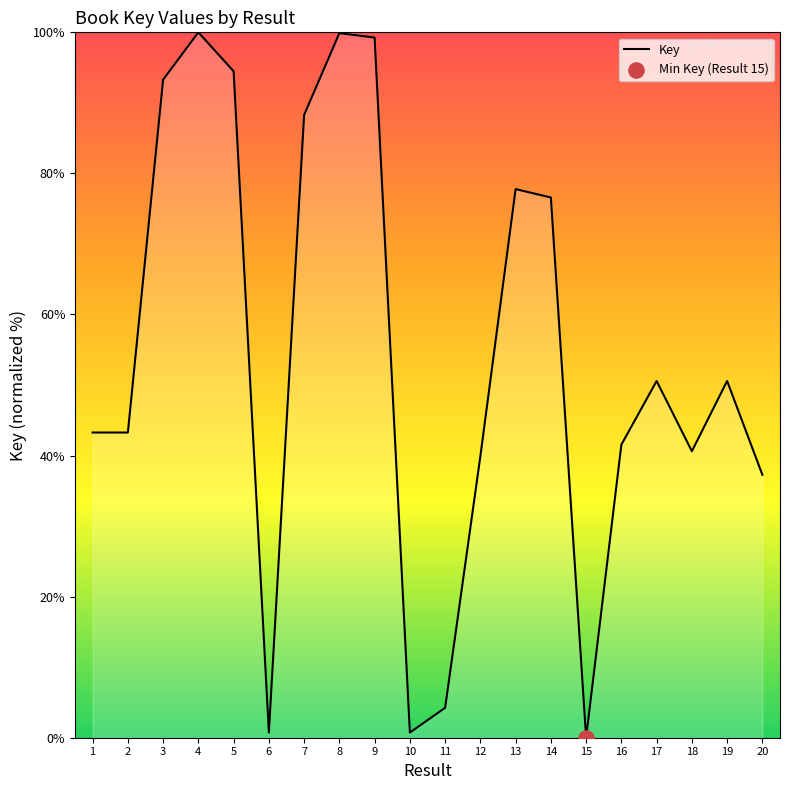

Between 20 and 19, which is larger?

19